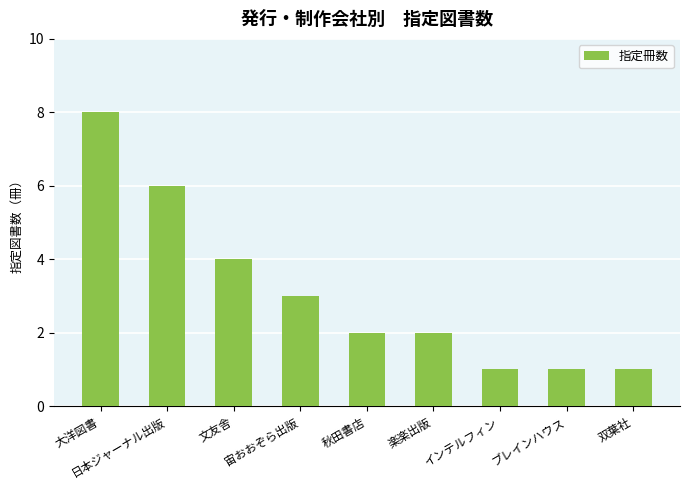

What is the label of the 7th bar from the right?

文友舎